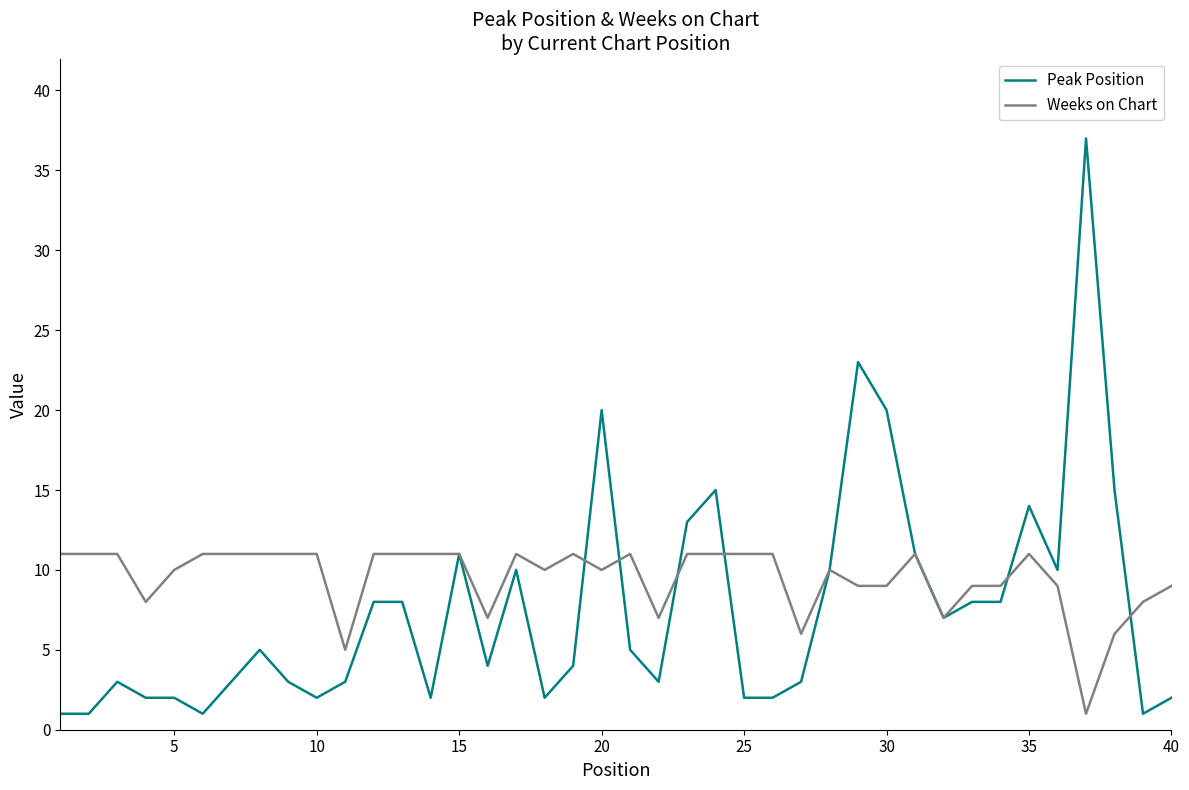

What is the greatest value displayed?

37